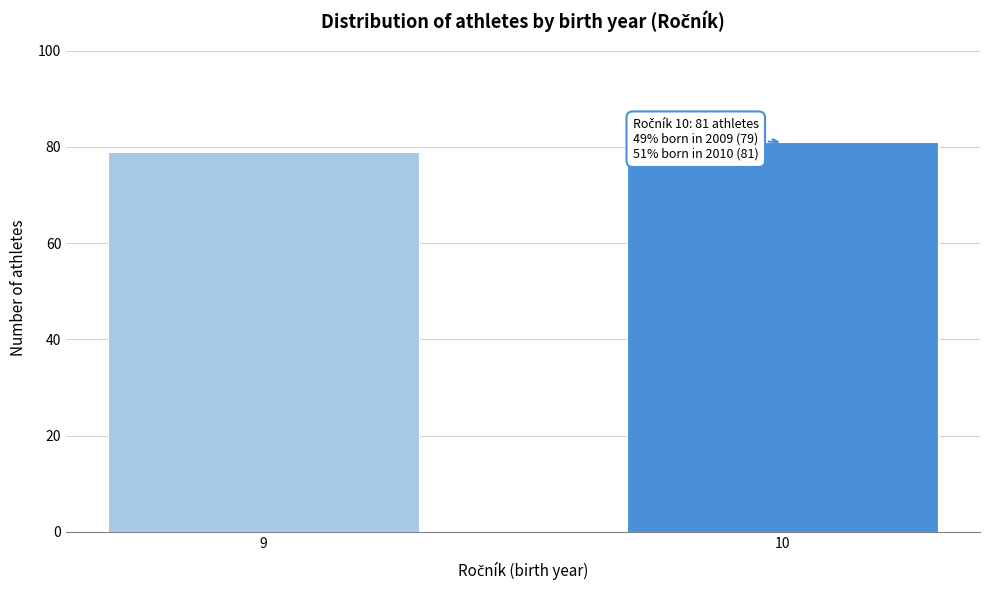

Reading left to right, transcribe all the data shown in this chart.

79	81